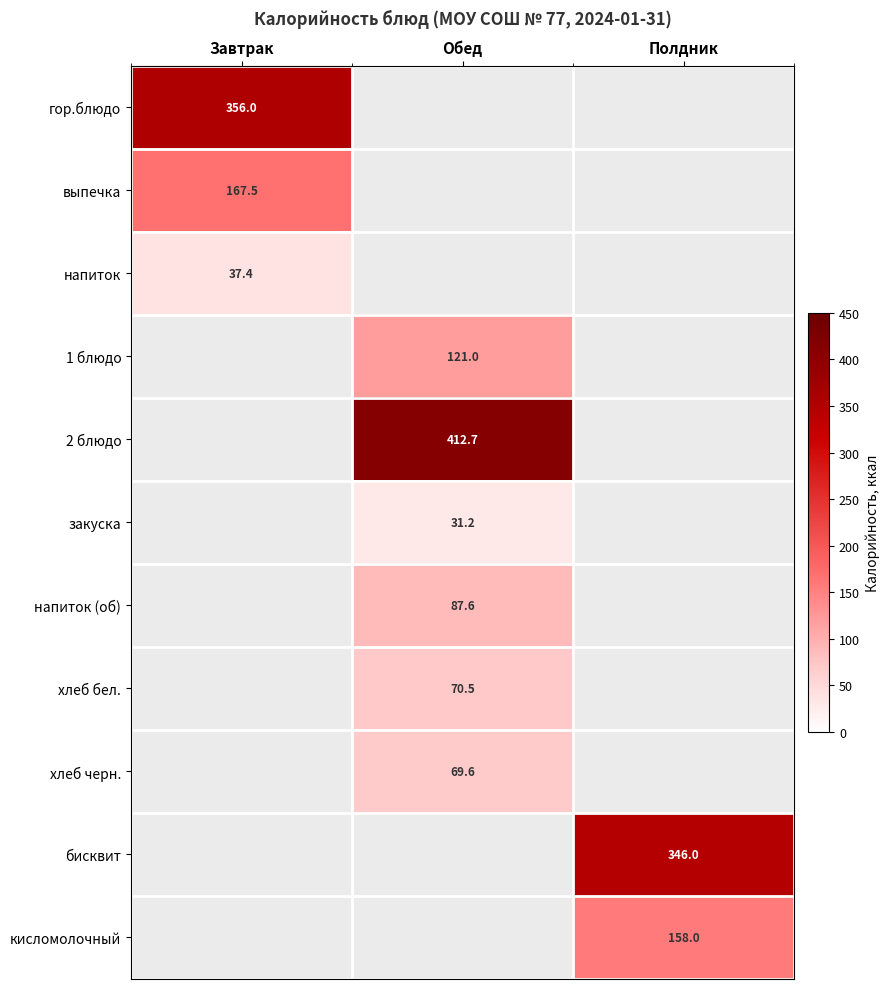

What is the average value of the кисломолочный series?

52.7